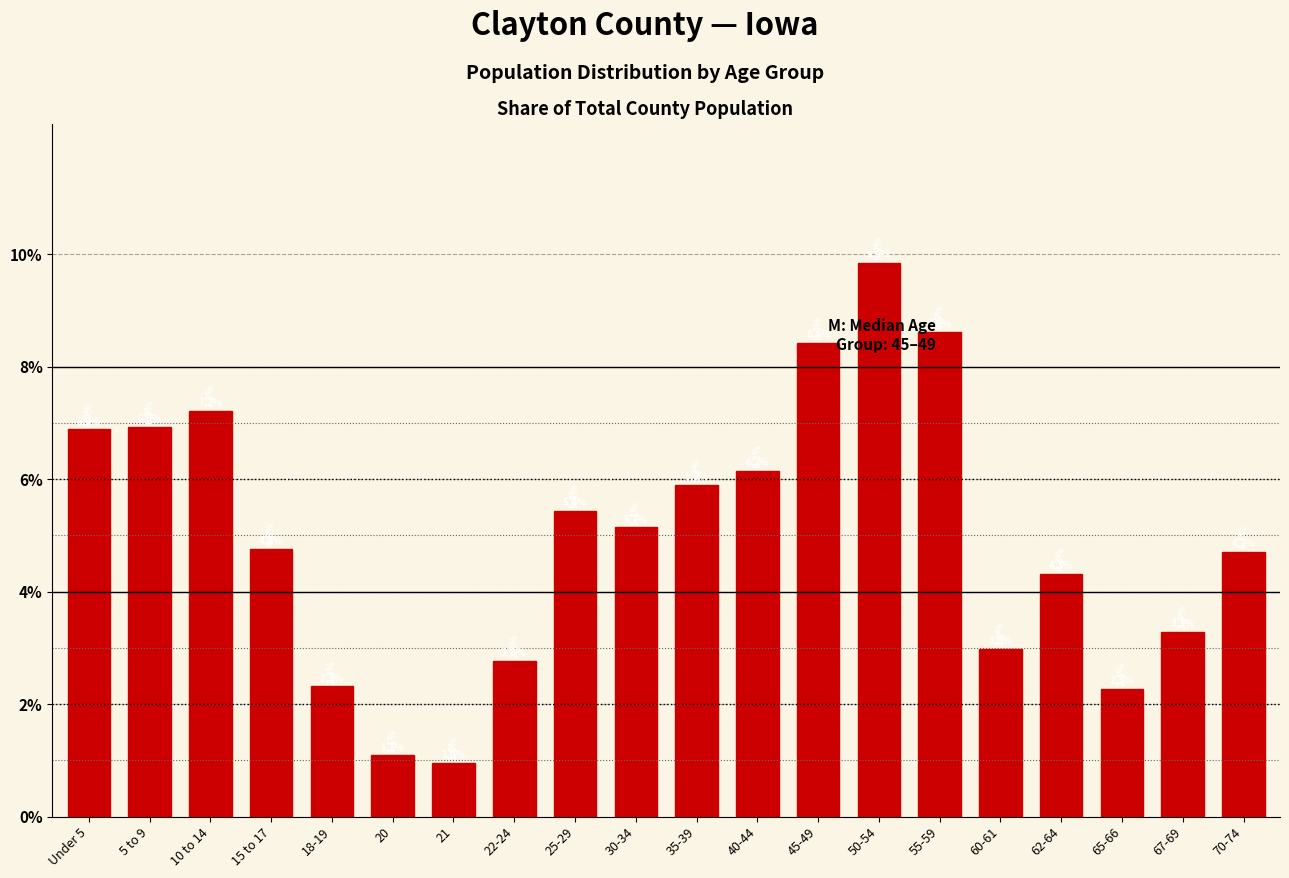

Reading right to left, what are all the values shown in this chart?

70-74=4.7	67-69=3.3	65-66=2.3	62-64=4.3	60-61=3.0	55-59=8.6	50-54=9.9	45-49=8.4	40-44=6.2	35-39=5.9	30-34=5.1	25-29=5.4	22-24=2.8	21=1.0	20=1.1	18-19=2.3	15 to 17=4.8	10 to 14=7.2	5 to 9=6.9	Under 5=6.9